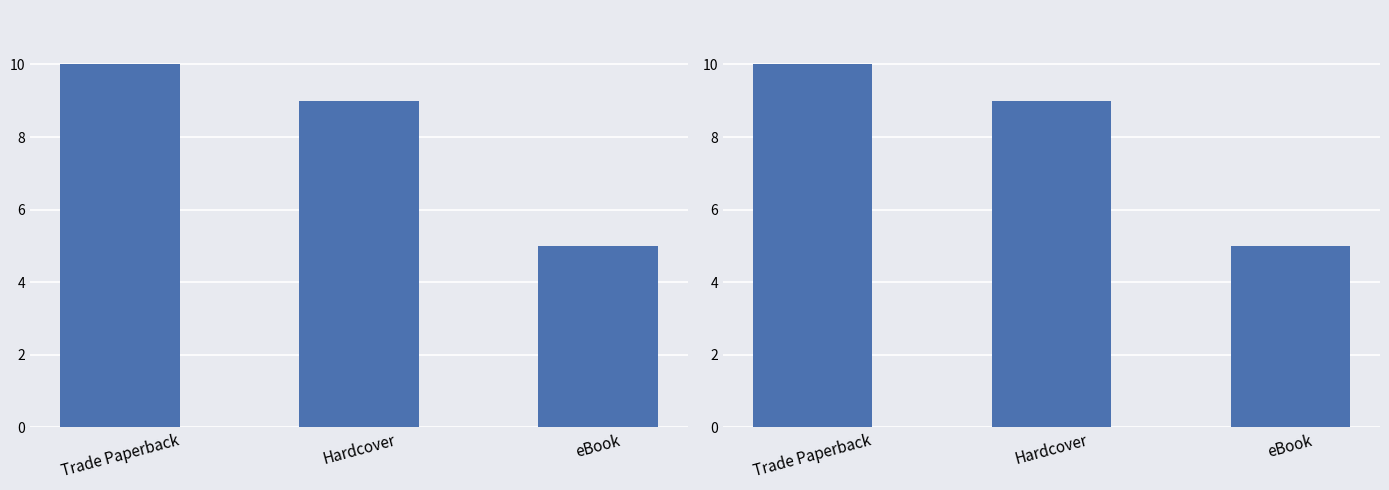

What is the change in value from Trade Paperback to Hardcover?

-1